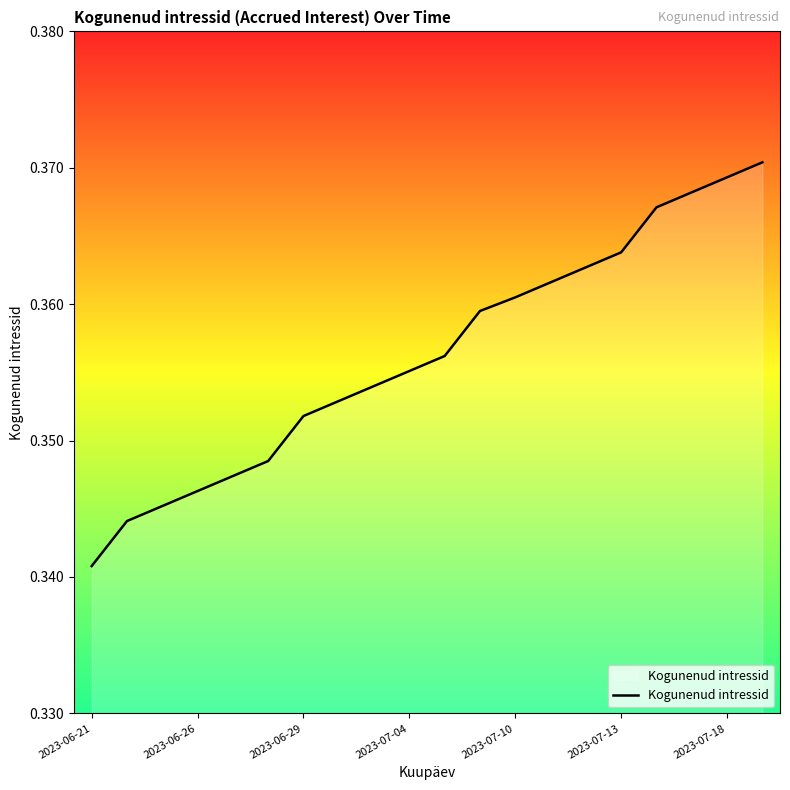

Is this an area chart (filled region under the line)?

Yes